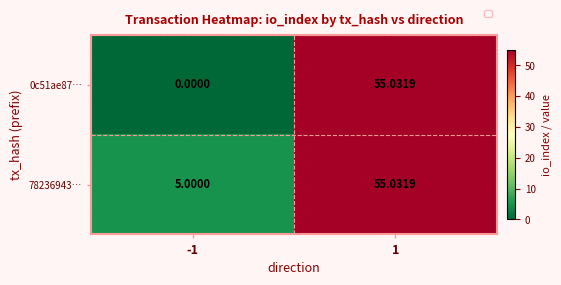

Is the value of 78236943… at 1 greater than the value of 0c51ae87… at -1?

Yes